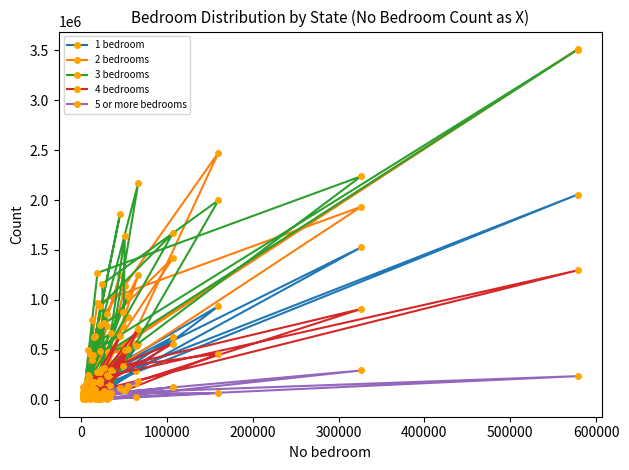

True or false: 2 bedrooms and 4 bedrooms cross at least once.

False